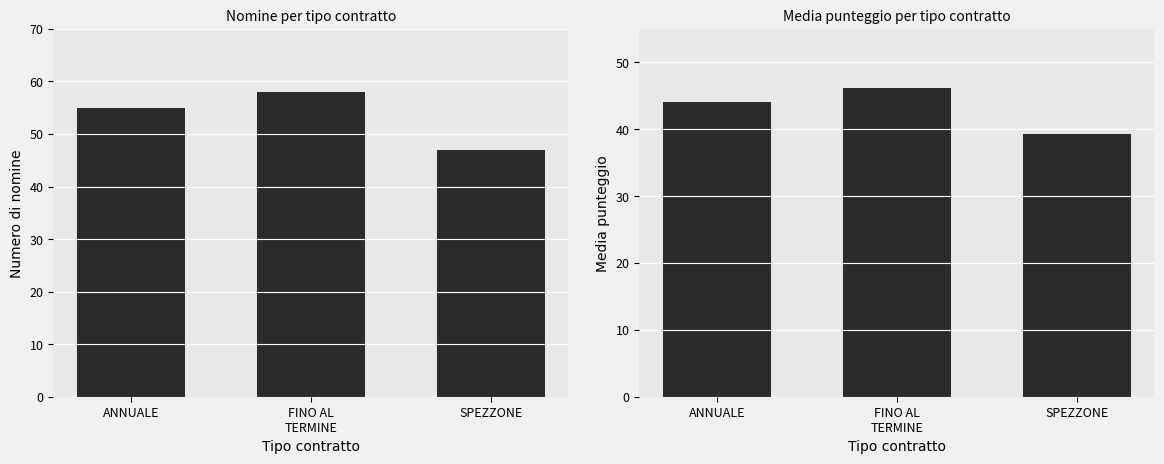

Reading right to left, what are all the values shown in this chart?

Conteggio nomina: 47.0	58.0	55.0
Media punteggio: 39.2	46.1	44.1